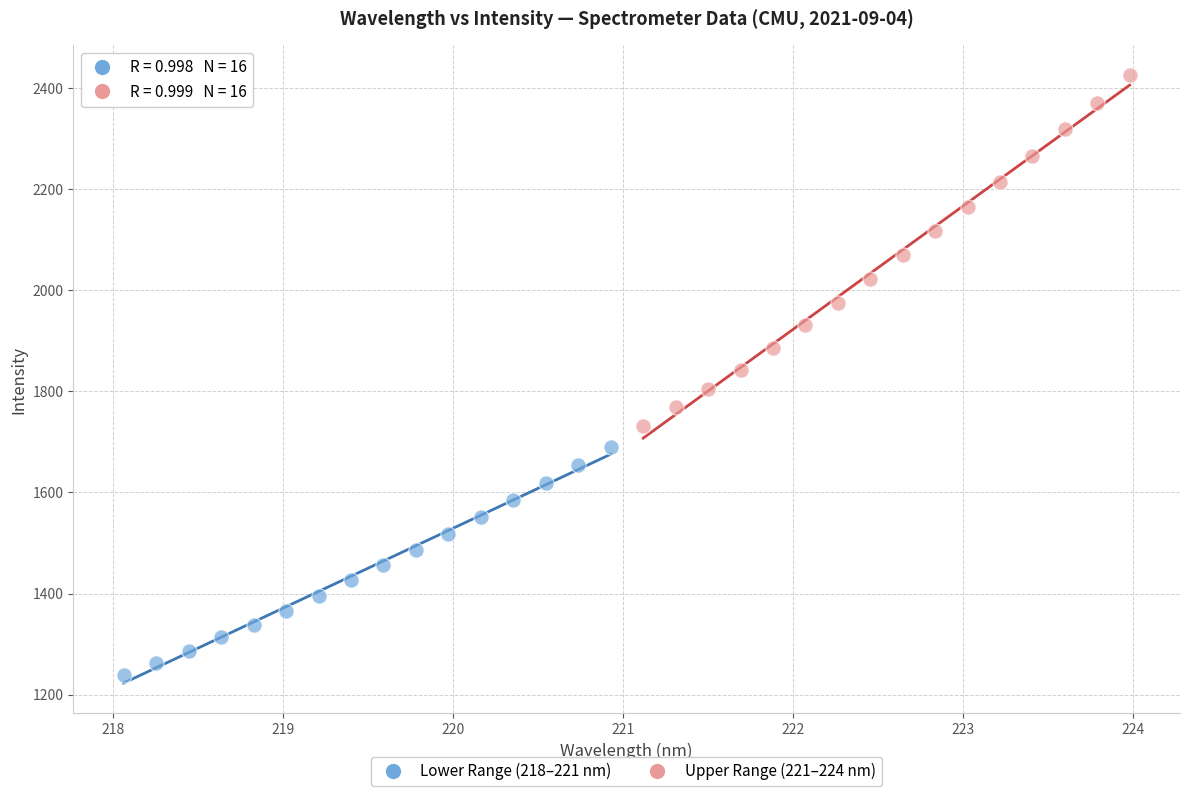

What are all the series names shown in the legend?

Lower Range (218–221 nm), Upper Range (221–224 nm)